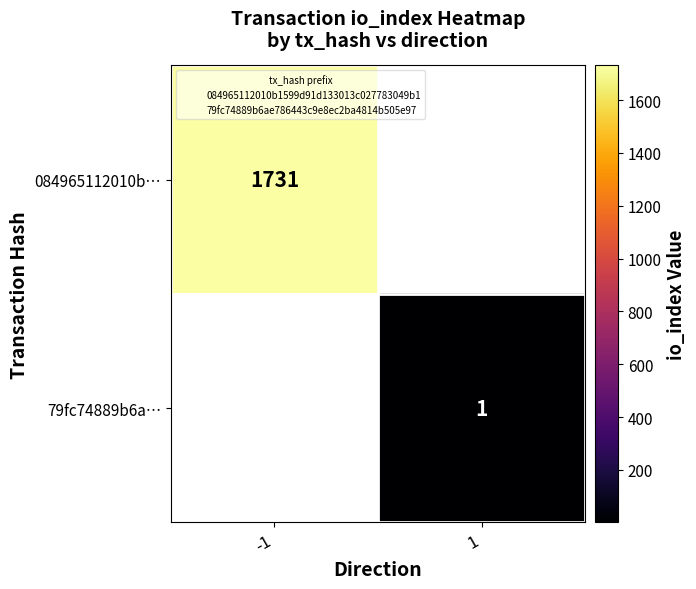

Is the value of 79fc74889b6a… at 1 greater than the value of 084965112010b… at -1?

No